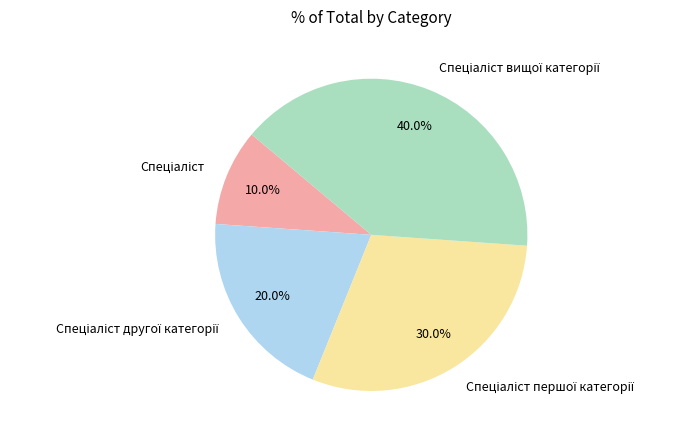

Is there any slice that represents more than half of the pie?

No